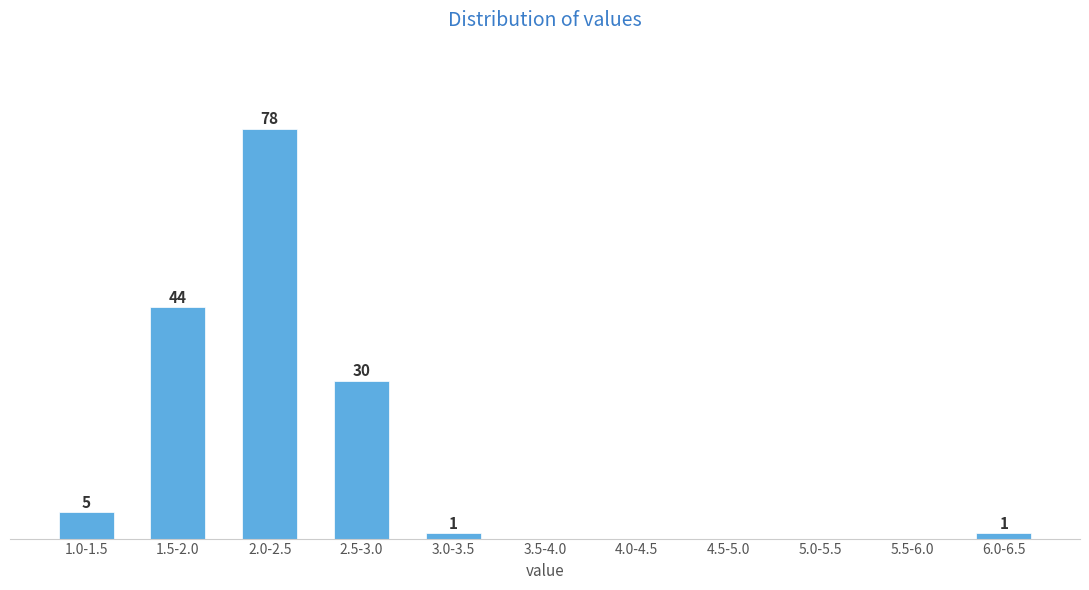

Between 3.0-3.5 and 1.0-1.5, which is larger?

1.0-1.5